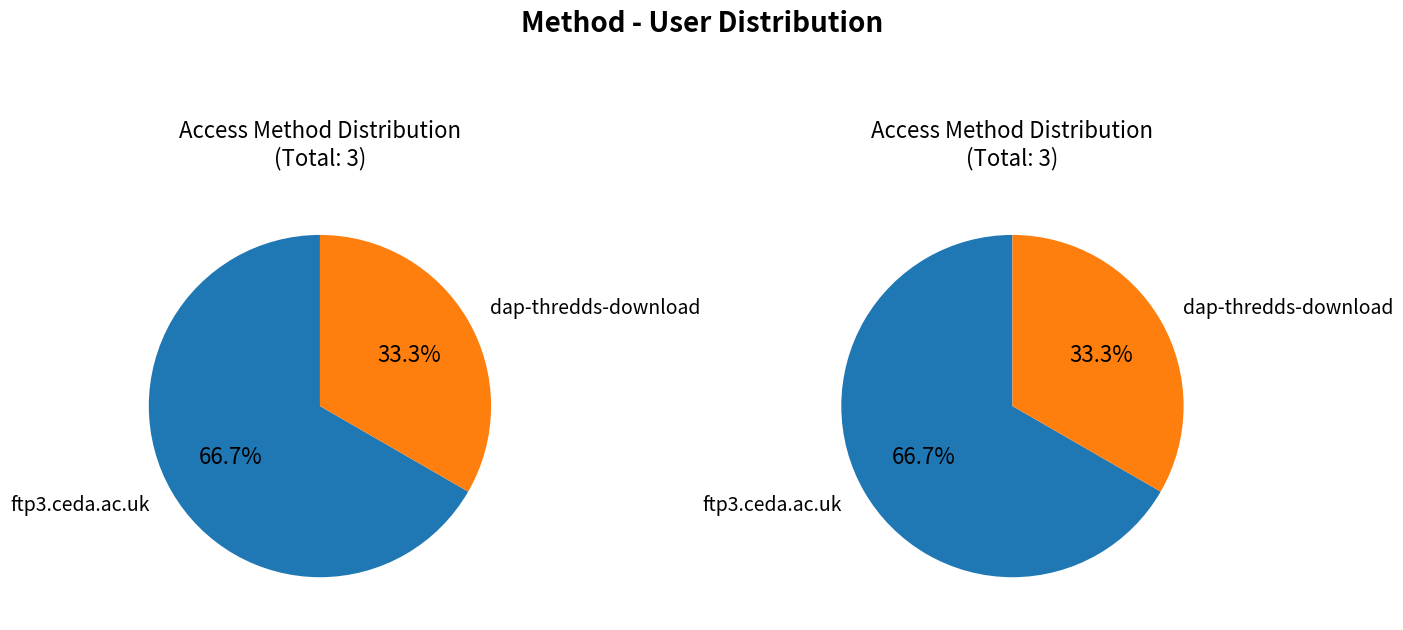

What is the change in value from ftp3.ceda.ac.uk to dap-thredds-download?

-1